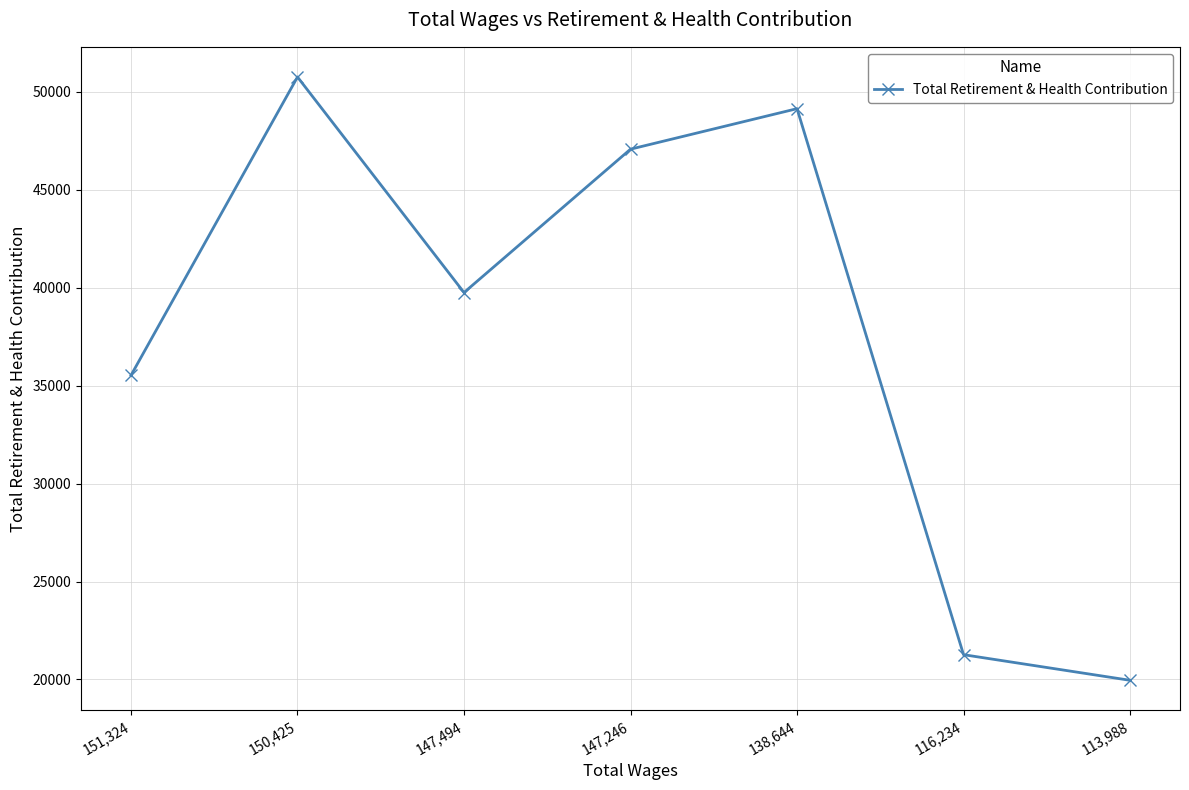

True or false: the data shows 9741 at 113,988.

False